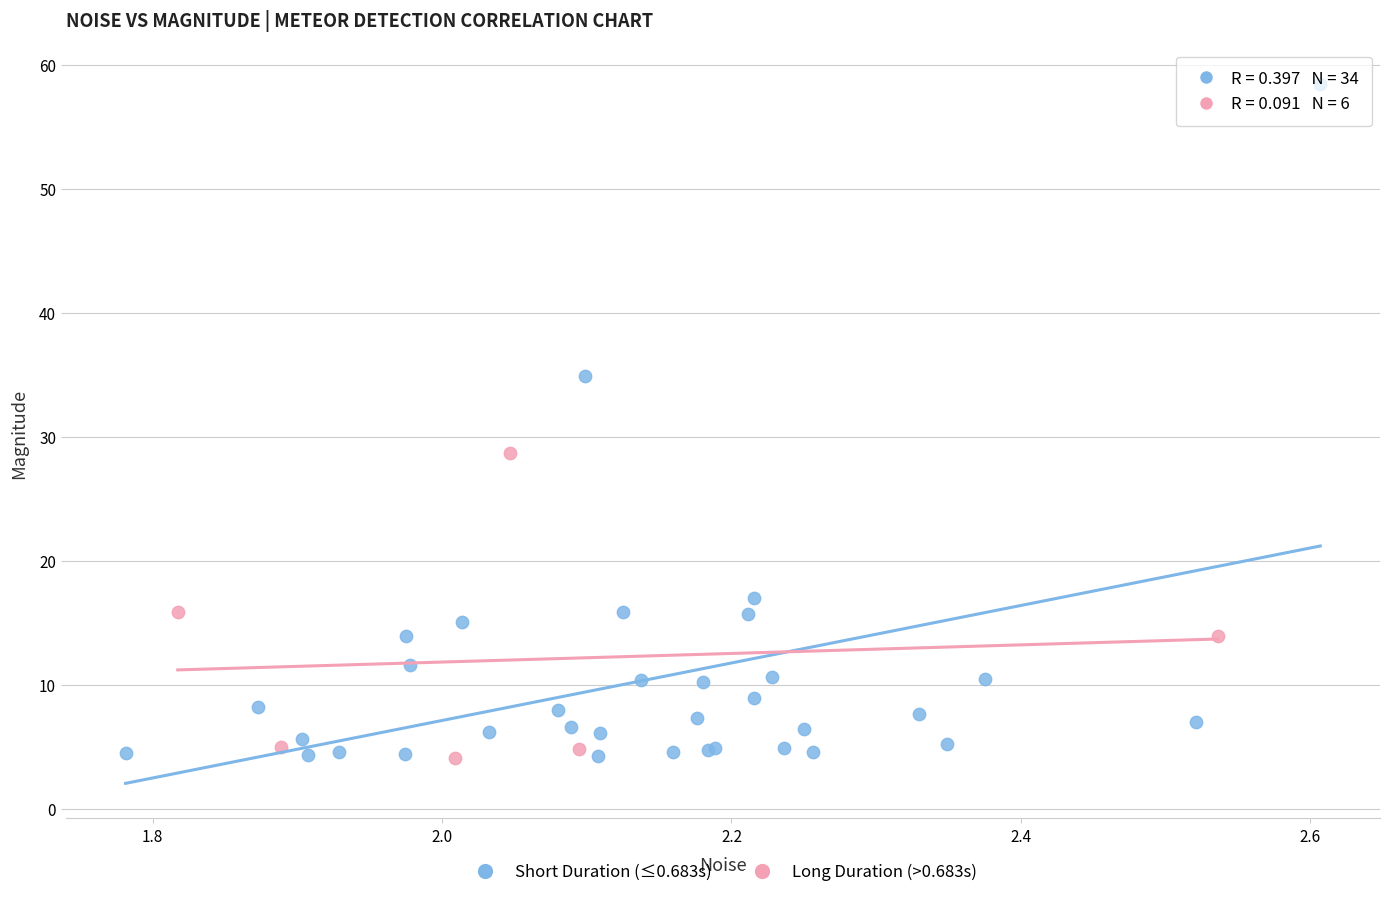

Which series has the largest Y range (max minus min)?

Short Duration (≤0.683s)